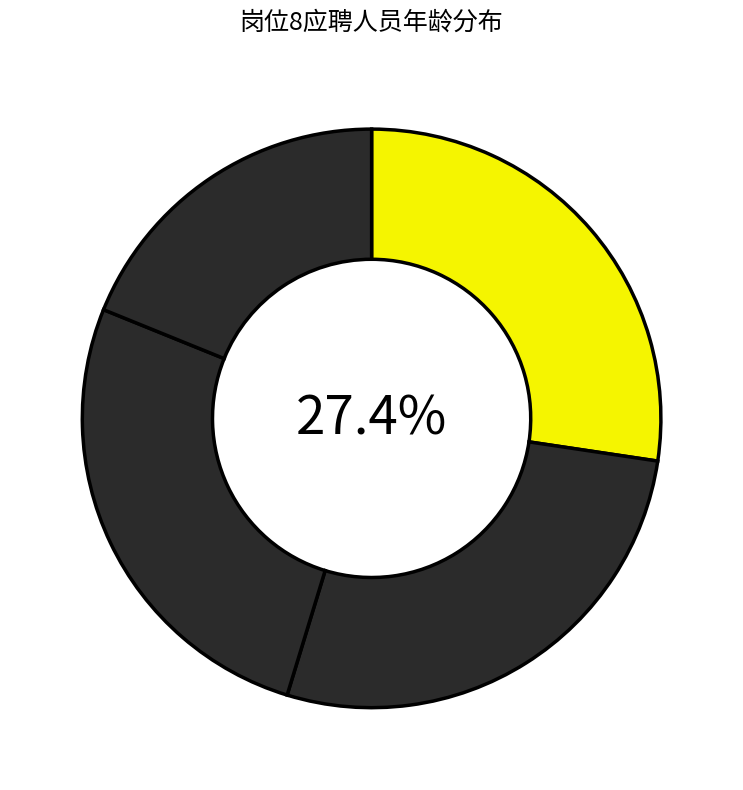

How many slices are in this pie chart?

4